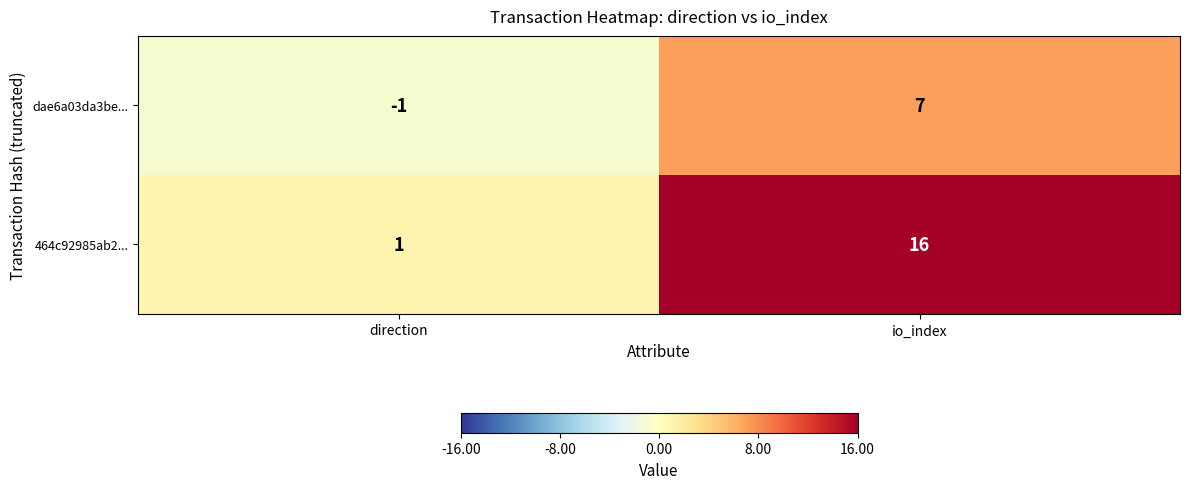

At which category is the sum across all series the highest?

io_index